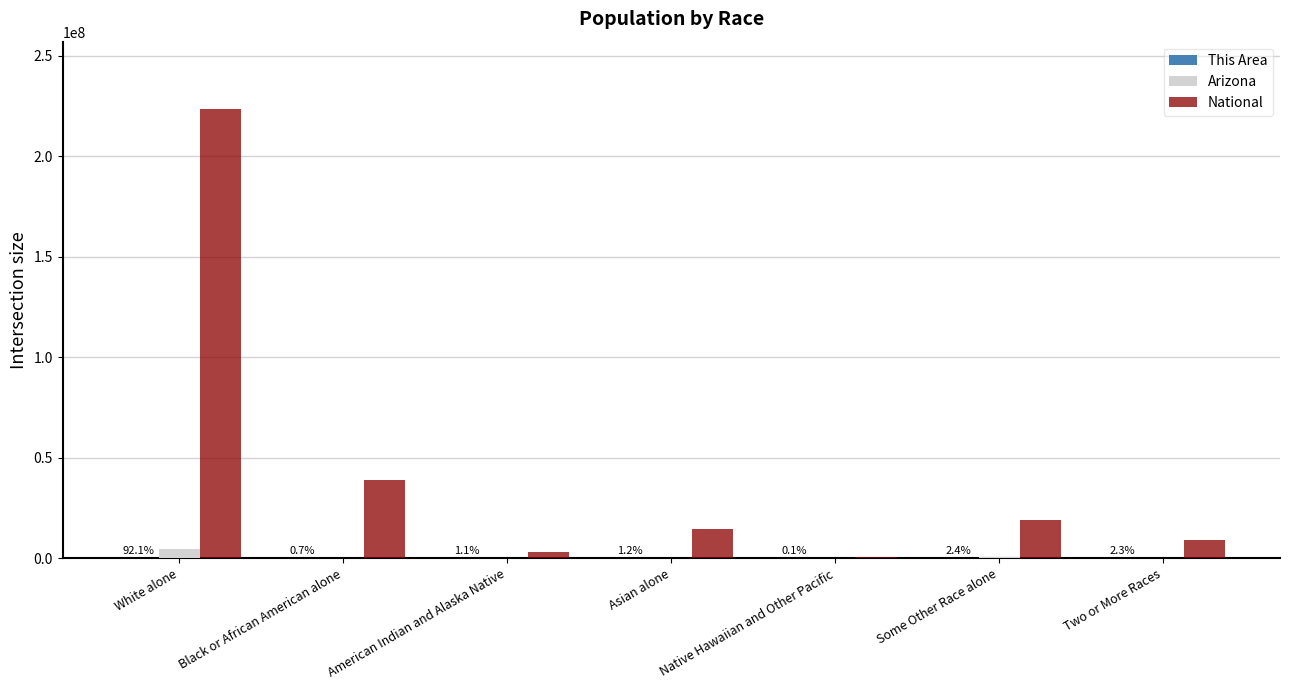

Which category has the highest value across all series?

White alone